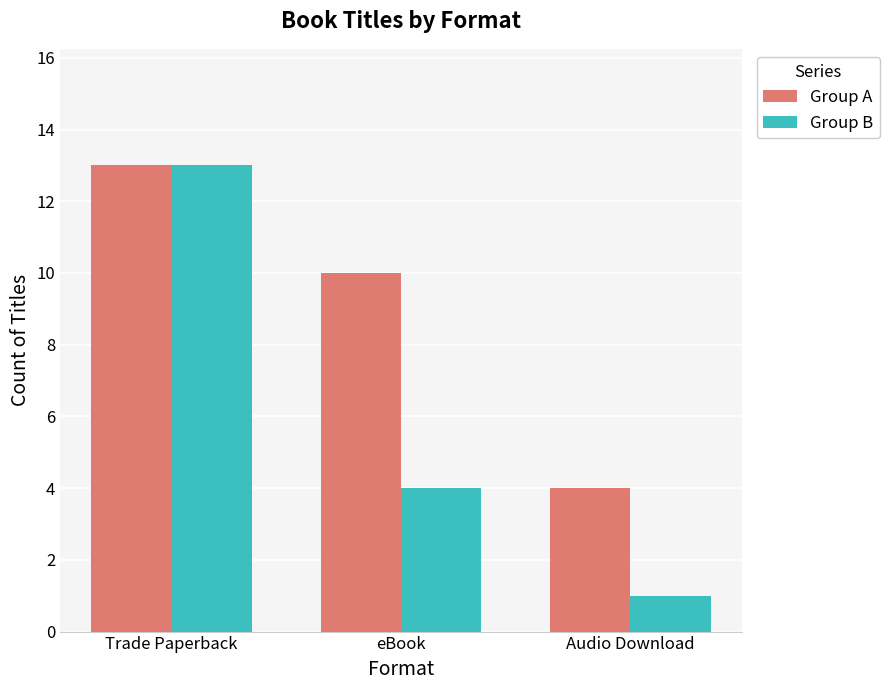

True or false: Group B has a value of 18 at Trade Paperback.

False